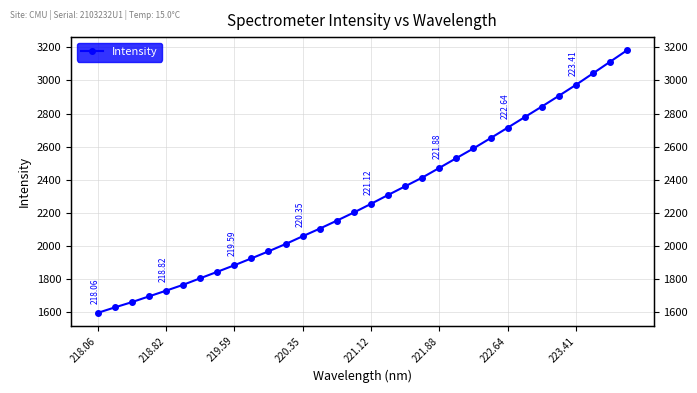

The value at 218.06 is 1117.3. True or false?

False